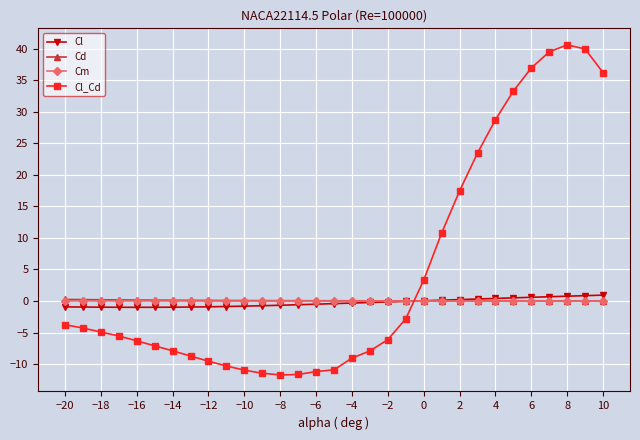

Which series has the largest range (max minus min)?

Cl_Cd